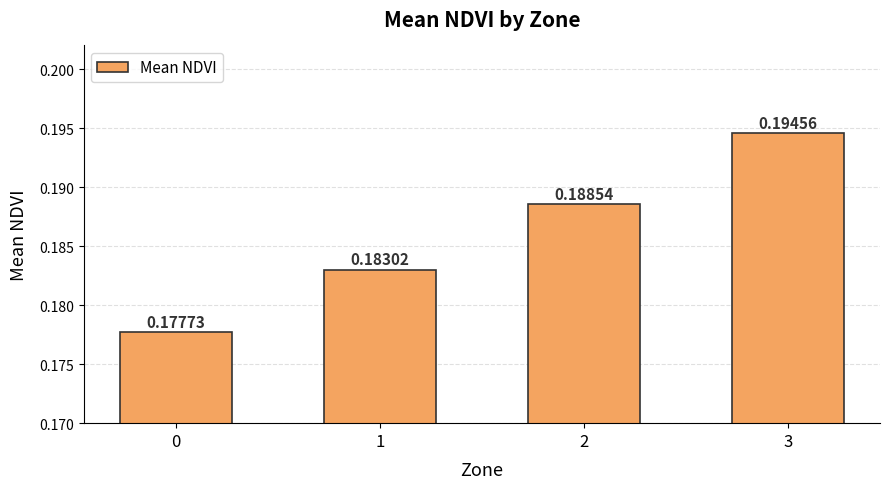

At which category does the chart reach its peak across all series?

3